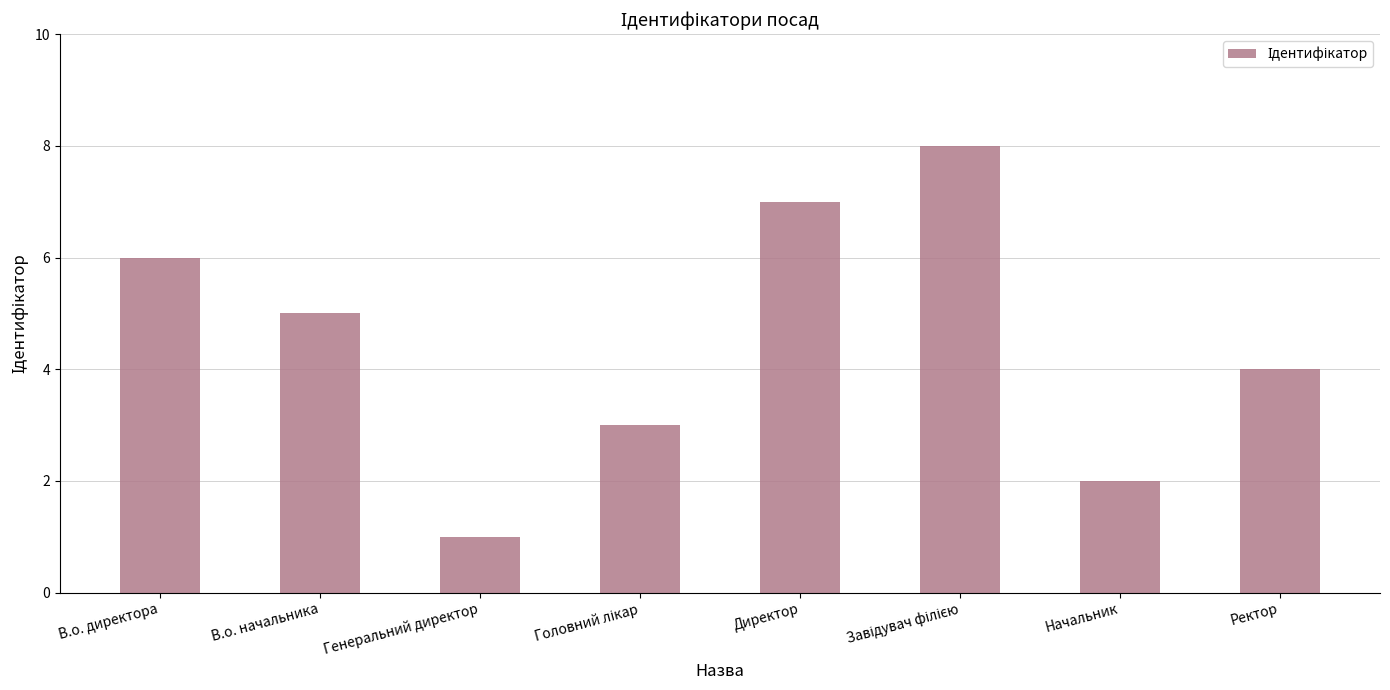

How many values are between 3 and 7?

5